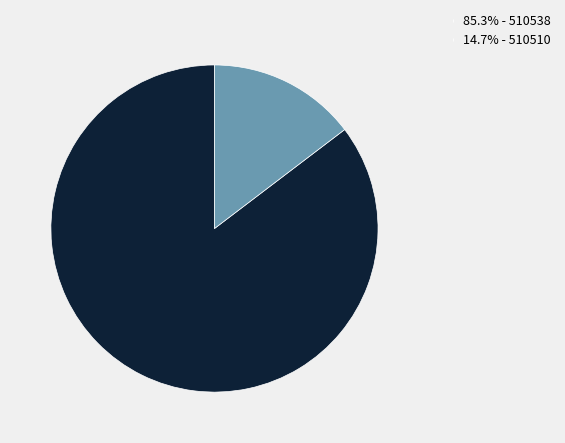

Approximately how many times larger is the value at 85.3% - 510538 compared to 14.7% - 510510?

5.8